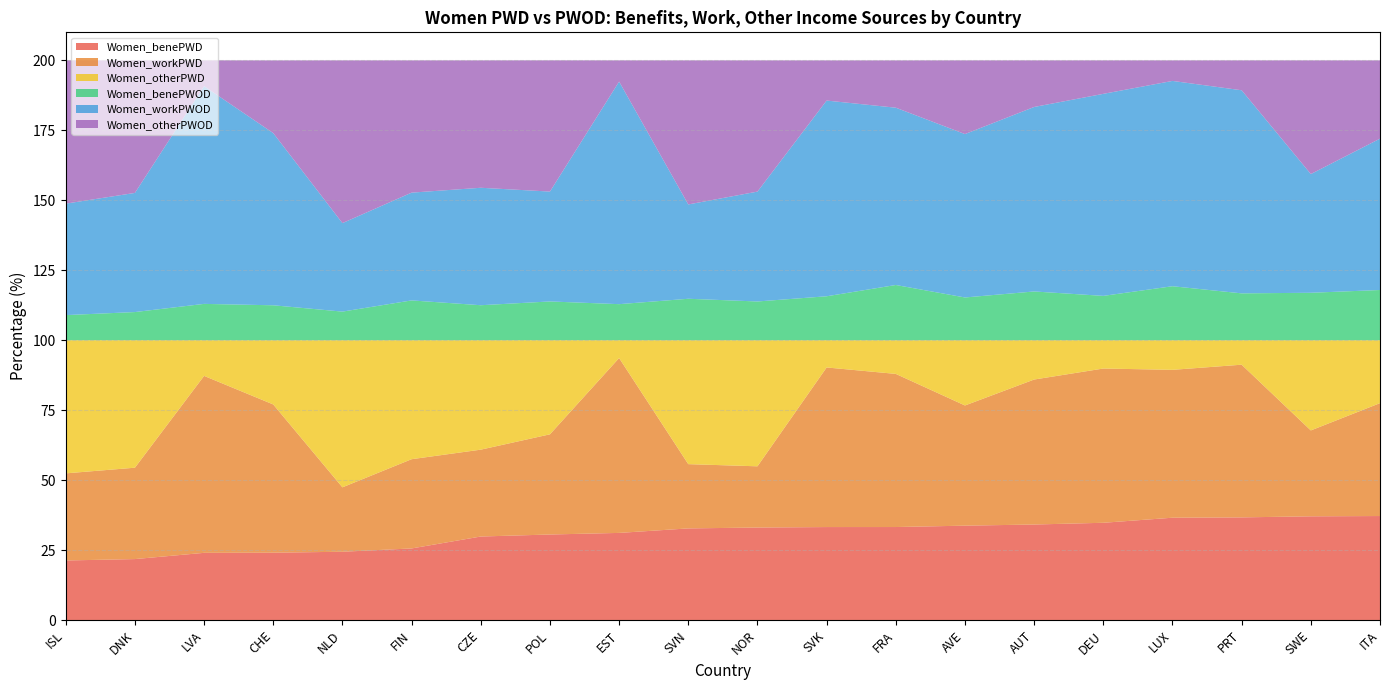

Reading left to right, what are all the values shown in this chart?

Women_benePWD: 21.3	21.8	24.0	24.1	24.4	25.6	29.9	30.6	31.1	32.8	33.1	33.2	33.2	33.7	34.1	34.8	36.6	36.7	37.1	37.2
Women_workPWD: 31.1	32.6	63.2	53.0	23.0	31.9	31.0	35.8	62.5	23.0	21.9	57.0	54.7	43.0	51.8	55.1	52.8	54.6	30.7	40.3
Women_otherPWD: 47.6	45.6	12.8	22.9	52.6	42.5	39.1	33.6	6.4	44.3	45.1	9.7	12.0	23.3	14.1	10.1	10.6	8.8	32.2	22.5
Women_benePWOD: 9.0	10.1	13.0	12.5	10.2	14.2	12.5	13.8	12.9	14.8	13.8	15.7	19.7	15.3	17.4	15.8	19.3	16.7	16.9	17.9
Women_workPWOD: 39.8	42.6	77.8	61.5	31.6	38.5	42.0	39.3	79.5	33.7	39.3	69.9	63.4	58.4	65.9	72.2	73.4	72.6	42.4	54.1
Women_otherPWOD: 51.2	47.4	9.2	26.0	58.2	47.3	45.5	46.9	7.6	51.5	46.9	14.4	16.9	26.3	16.7	12.0	7.3	10.7	40.6	28.0